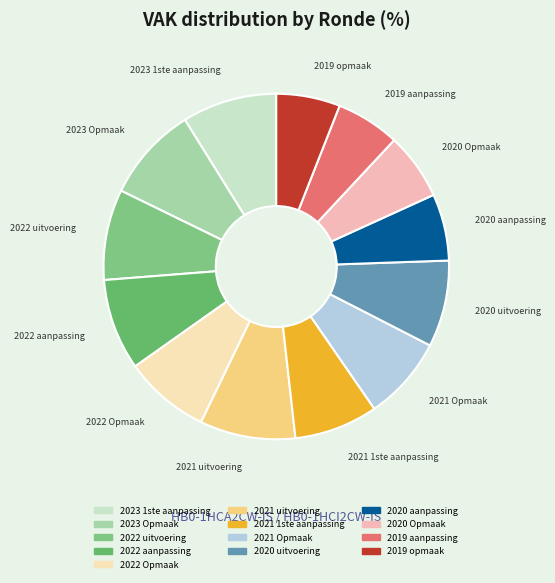

Is there a majority slice in this chart?

No